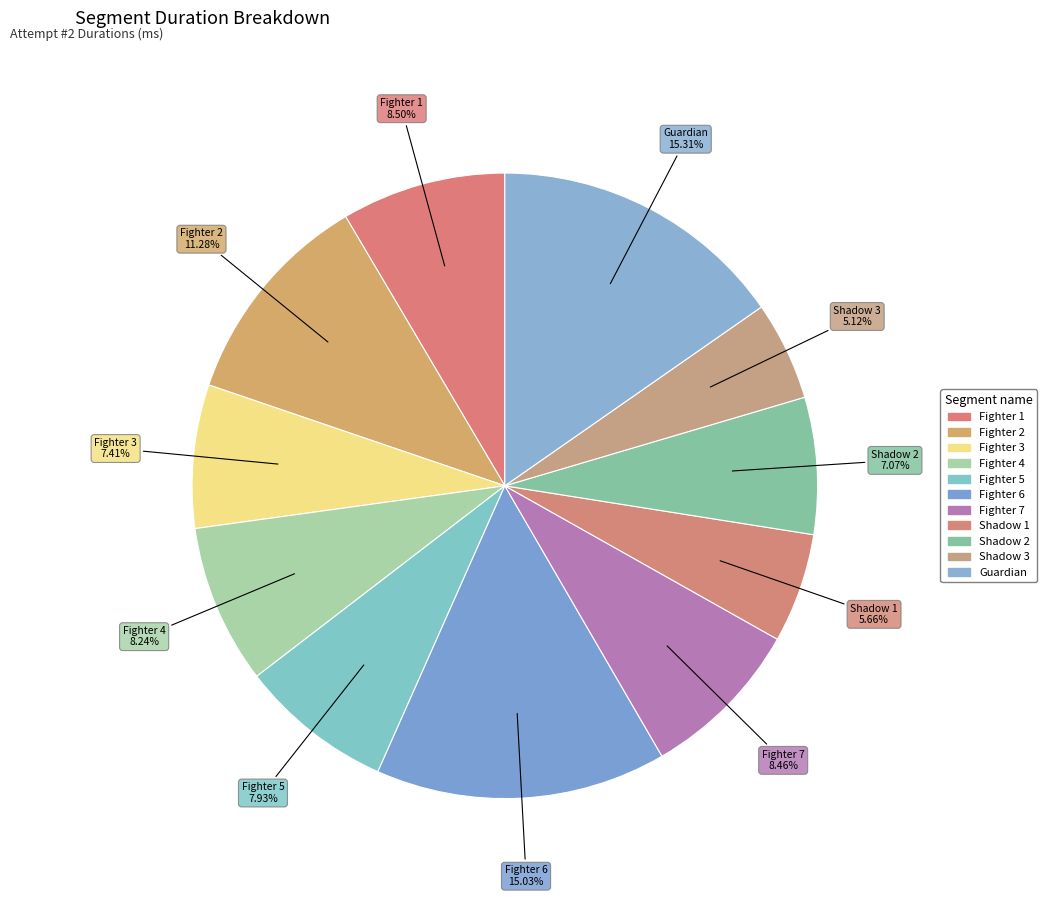

Count the number of slices in the pie.

11